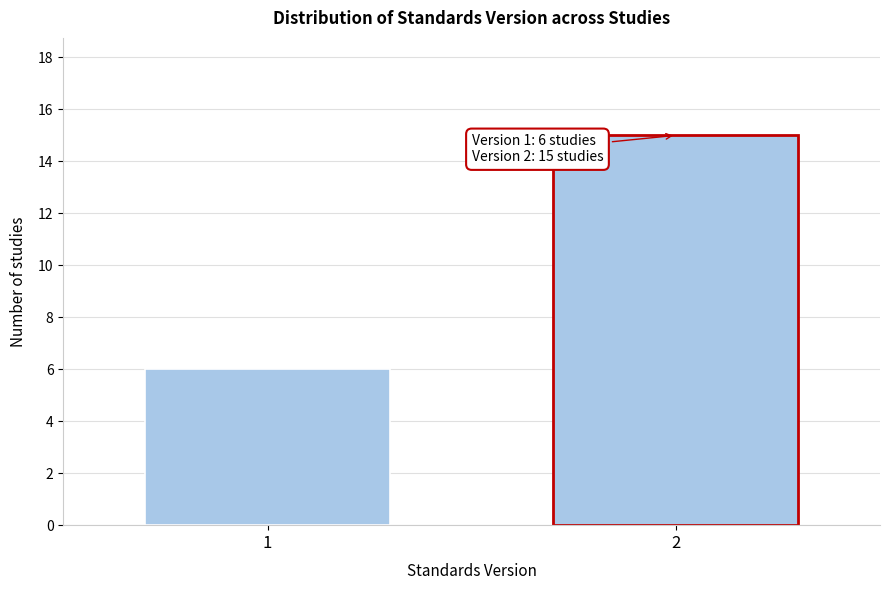

Reading left to right, transcribe all the data shown in this chart.

1=6	2=15